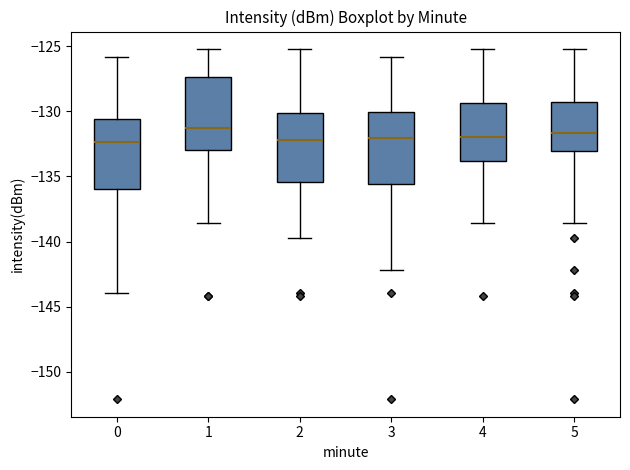

Reading left to right, read every box against the y-axis: the position of its median line, the range the box covers, and the ends of its whiskers. The values are not printed on the chart, so give them approximately, as read against the axis.

0: median -132.5, box -136.0 to -130.5, whiskers -144.0 to -126.0
1: median -131.5, box -133.0 to -127.5, whiskers -138.5 to -125.0
2: median -132.0, box -135.5 to -130.0, whiskers -139.5 to -125.0
3: median -132.0, box -135.5 to -130.0, whiskers -142.0 to -126.0
4: median -132.0, box -134.0 to -129.5, whiskers -138.5 to -125.0
5: median -131.5, box -133.0 to -129.5, whiskers -138.5 to -125.0